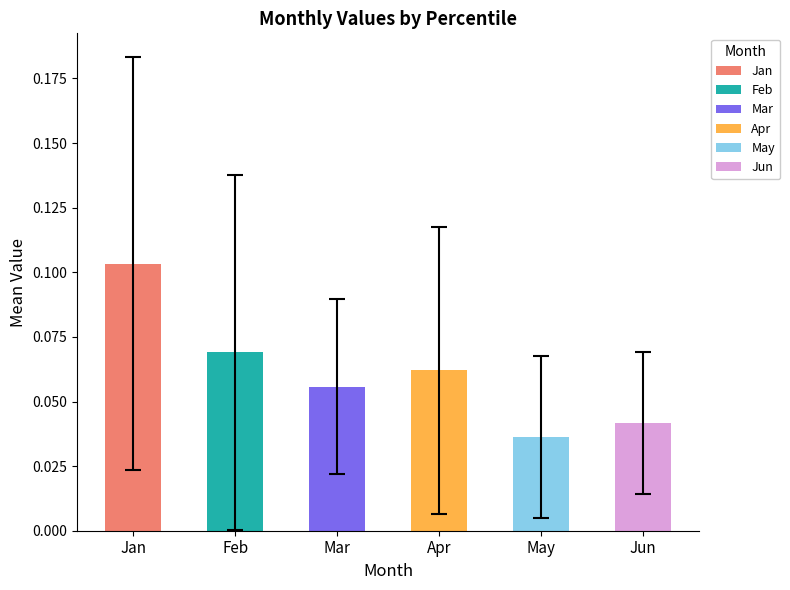

Which category has the highest value across all series?

Jan